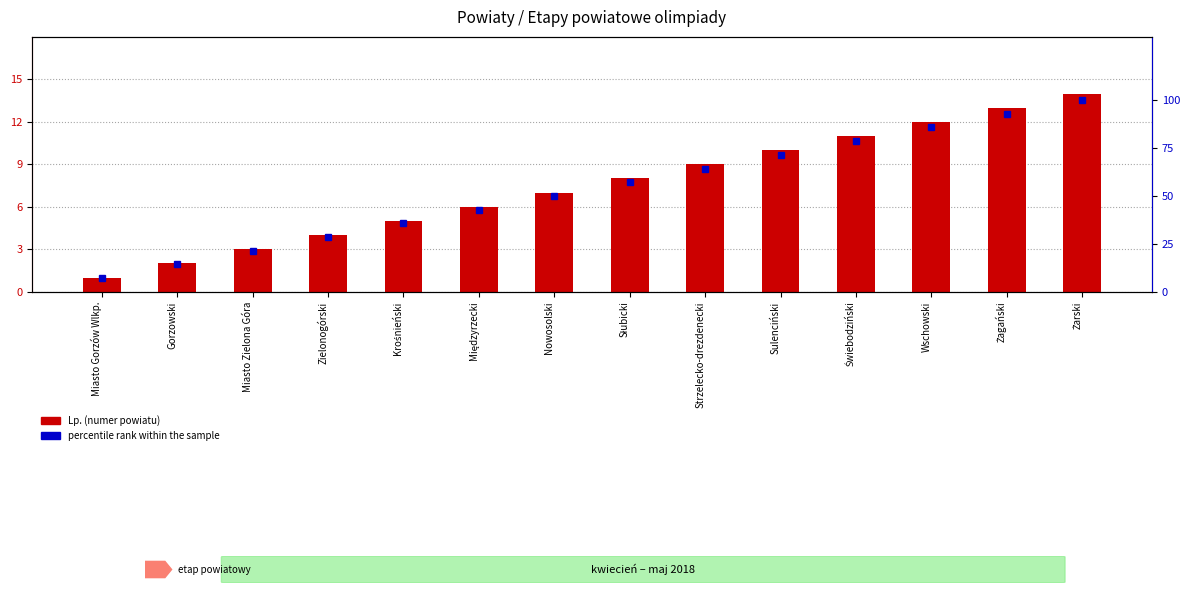

What is the minimum value shown in the chart?

1.0